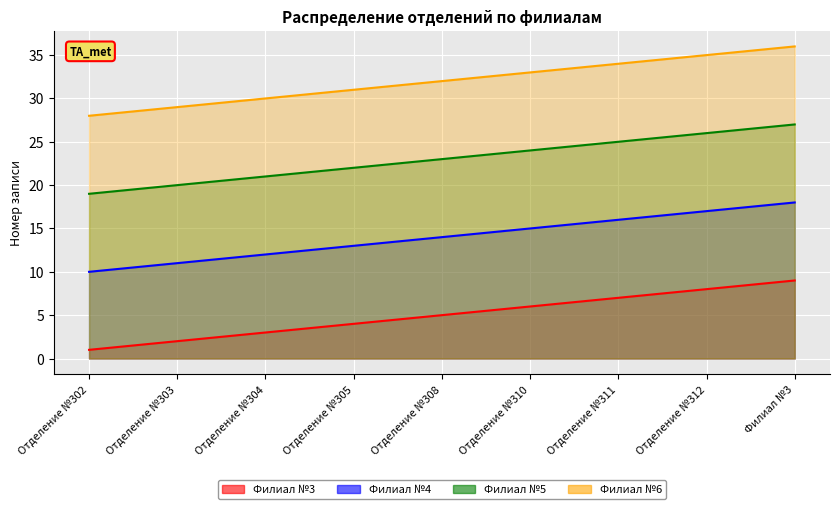

At which label does Филиал №6 first exceed 32?

Отделение №310